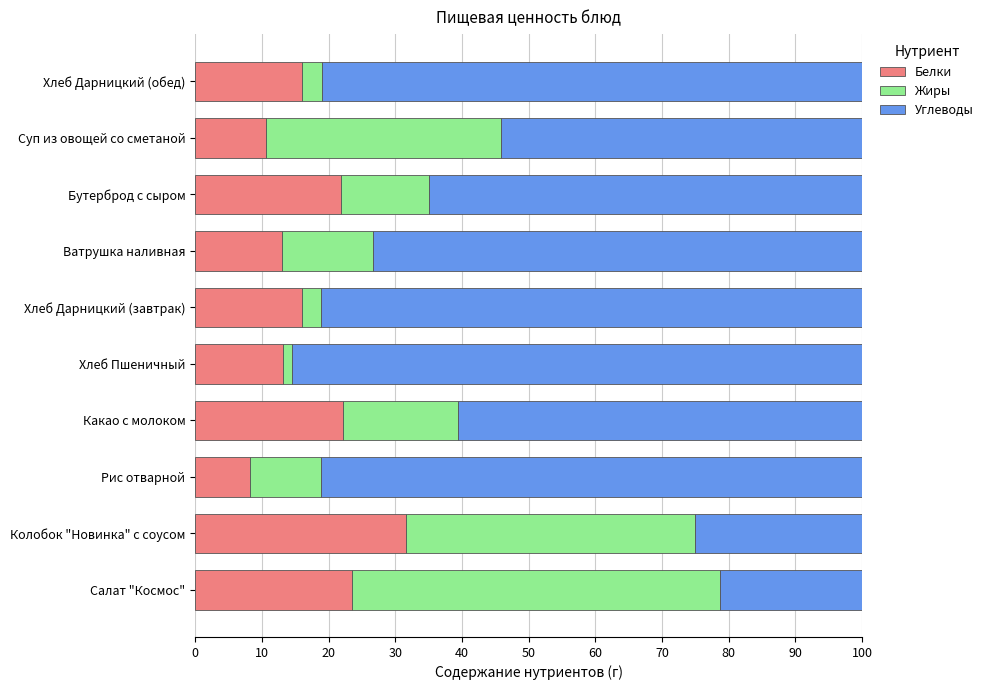

At which label does Белки reach its minimum?

Рис отварной